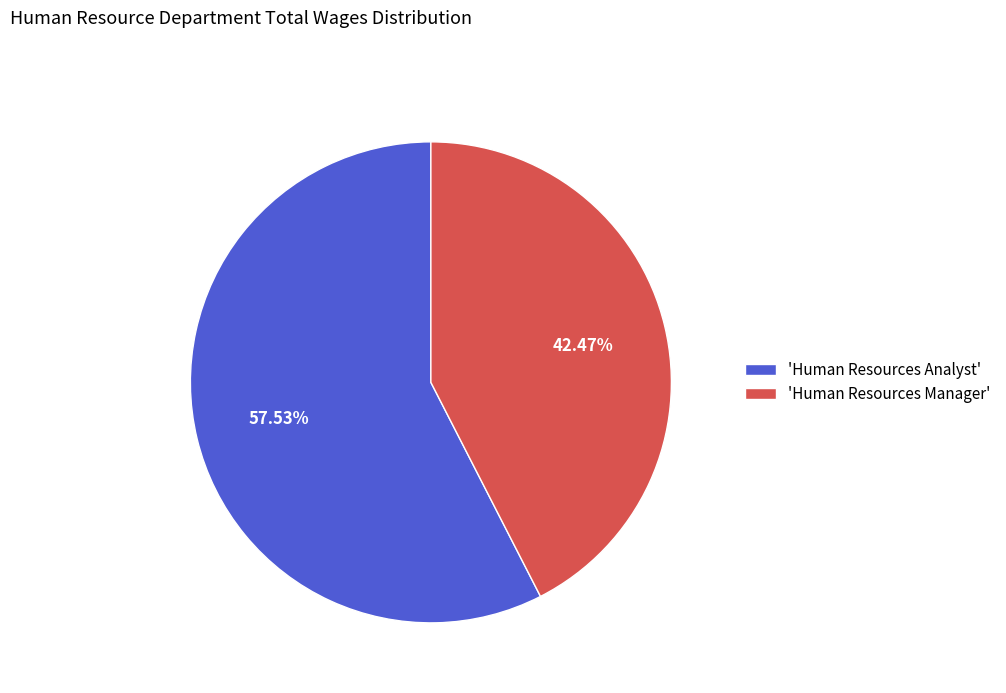

Which category has the smallest portion of the pie?

'Human Resources Manager'